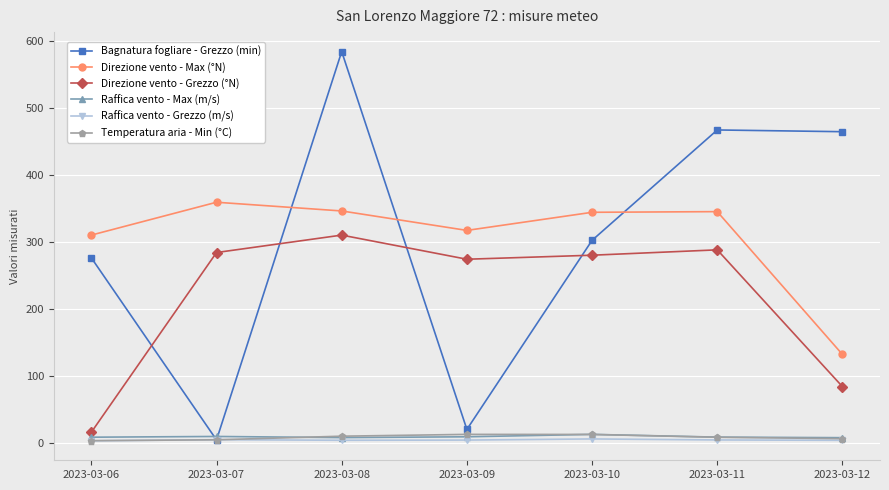

True or false: Raffica vento - Max (m/s) and Direzione vento - Max (°N) intersect in this chart.

False